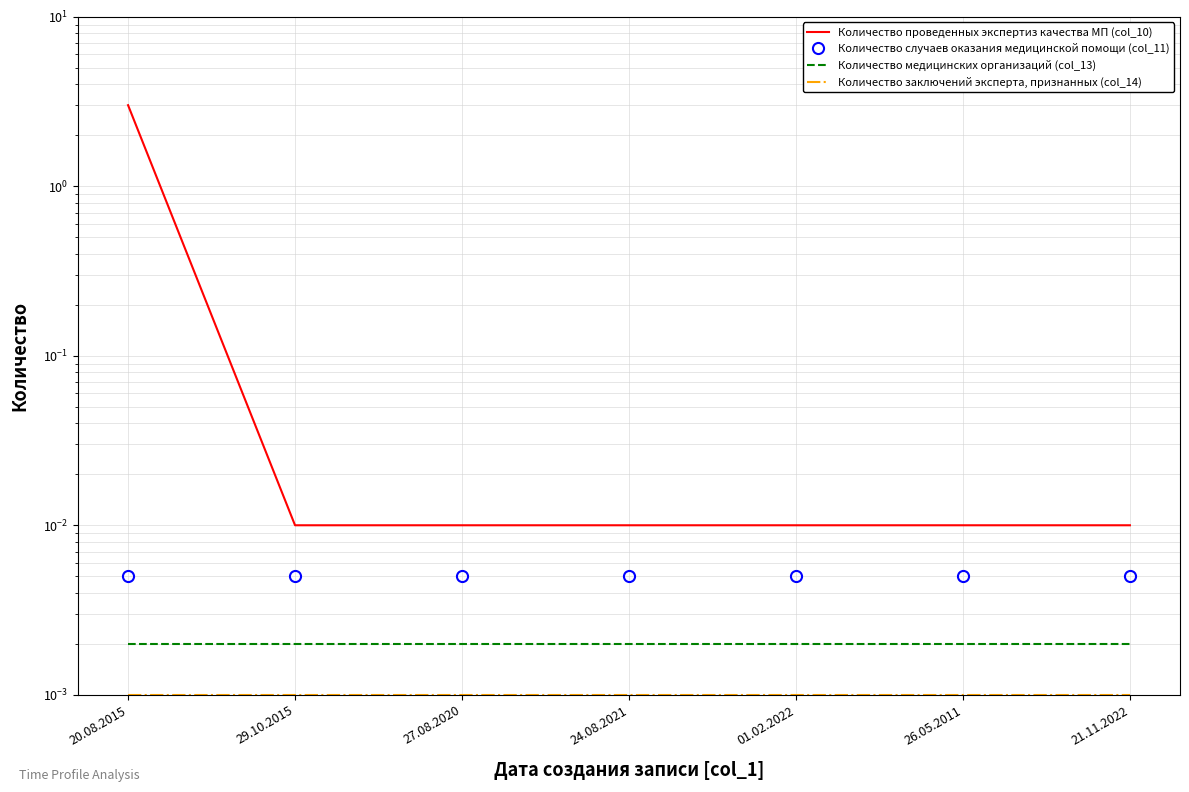

True or false: Количество проведенных экспертиз качества МП (col_10) and Количество медицинских организаций (col_13) cross at least once.

False